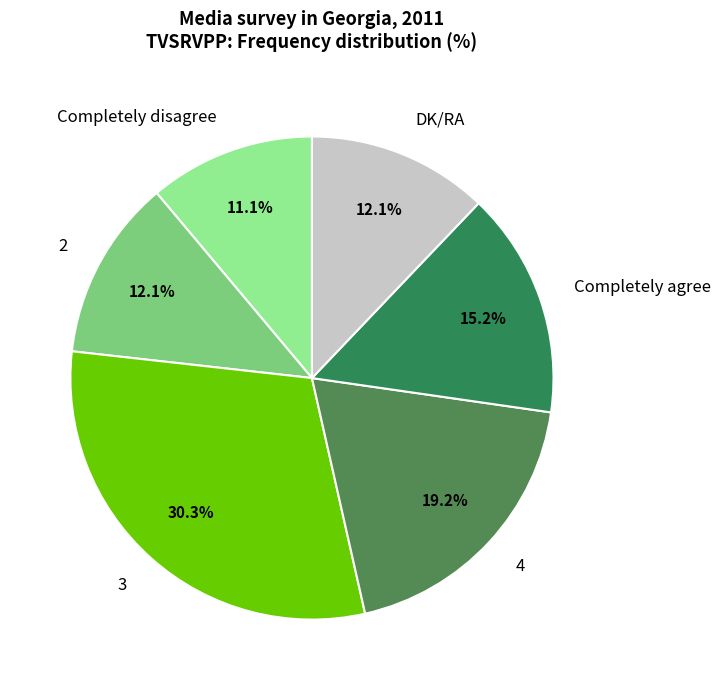

Does Completely agree represent more than half of the total?

No